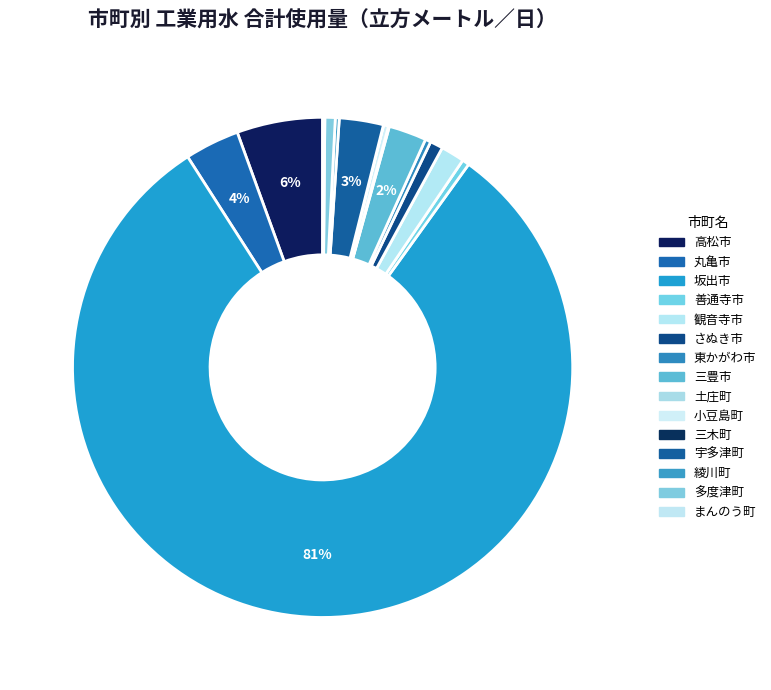

Which slice is the largest?

坂出市